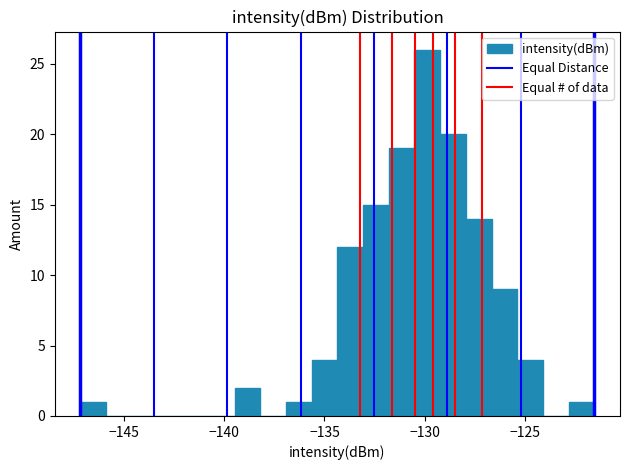

Around what value on the x-axis is the tallest bar? Give the approximate position of its centre, as read against the axis.

-130.0